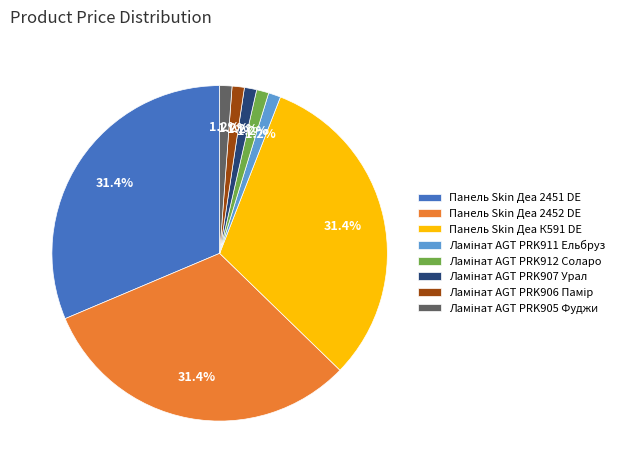

Count the number of slices in the pie.

8